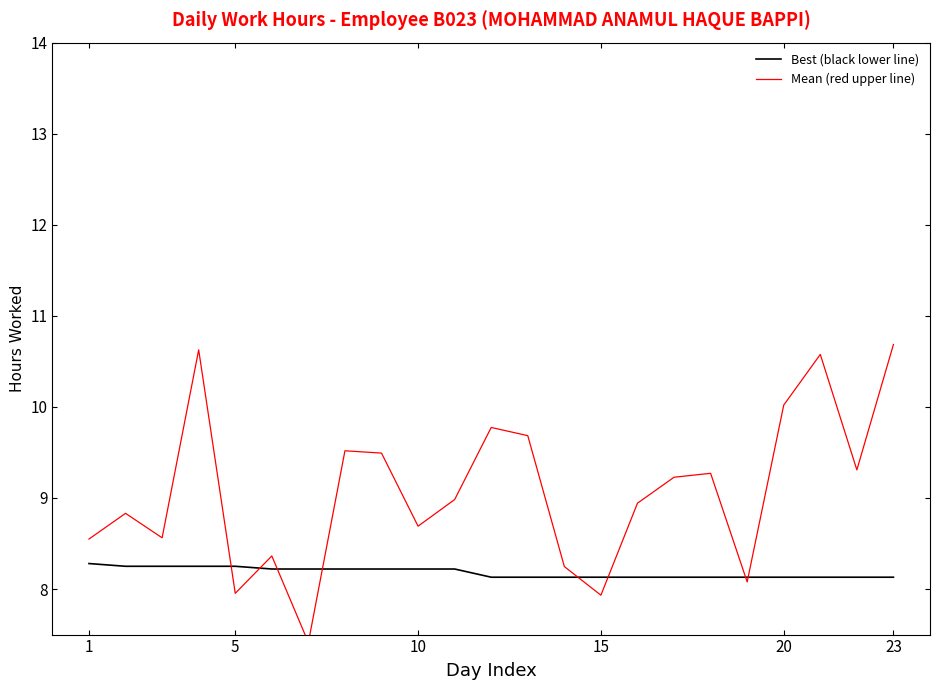

What are all the series names shown in the legend?

Best (black lower line), Mean (red upper line)